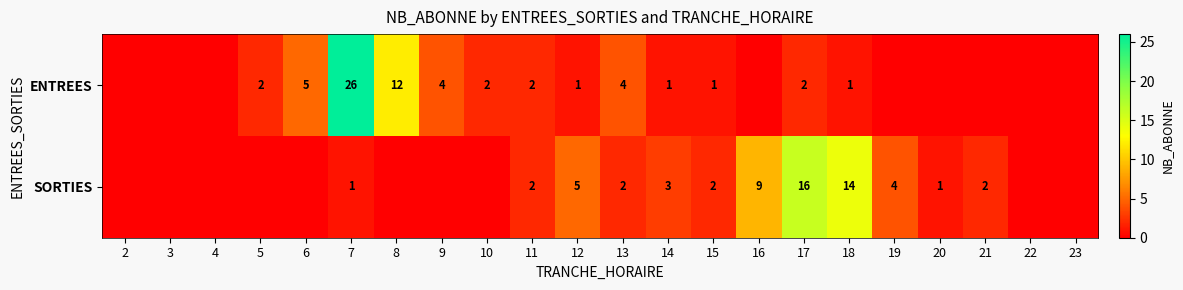

Count the number of categories in the chart.

22